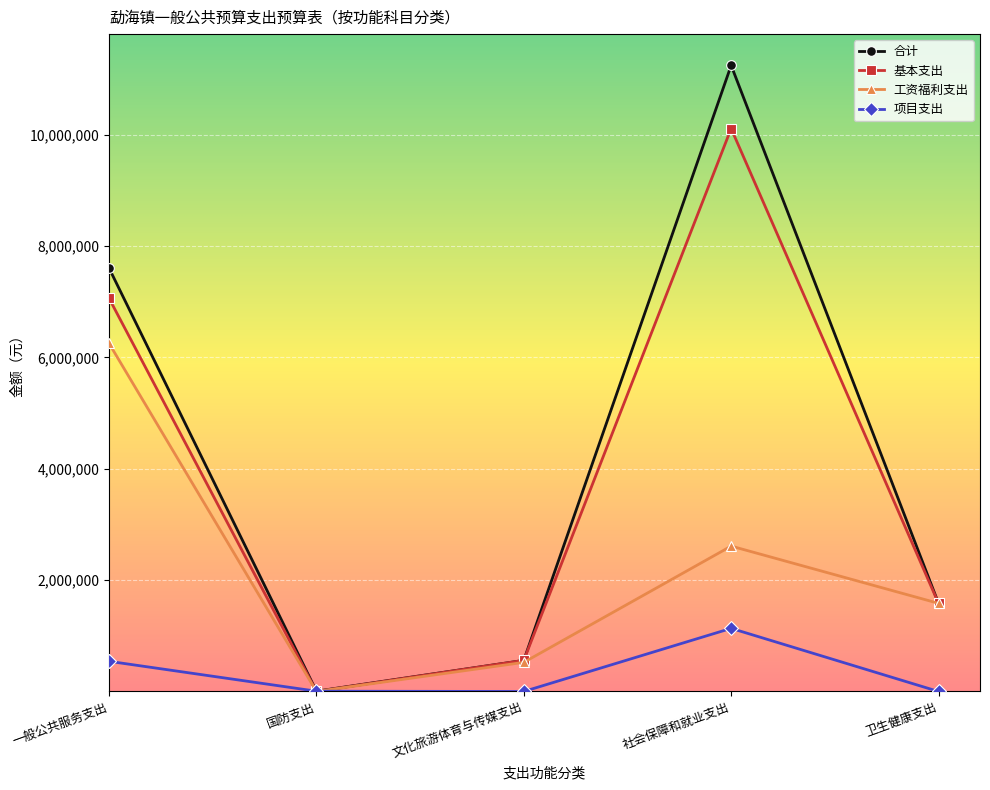

Where is the first local maximum for 项目支出?

社会保障和就业支出